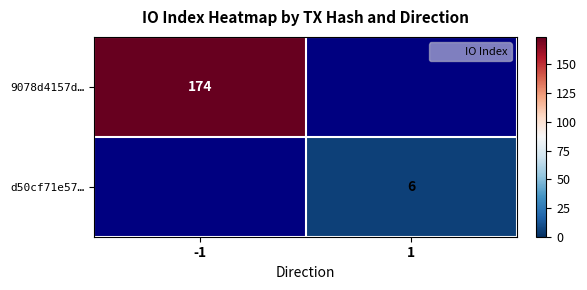

At which category is the sum across all series the highest?

-1